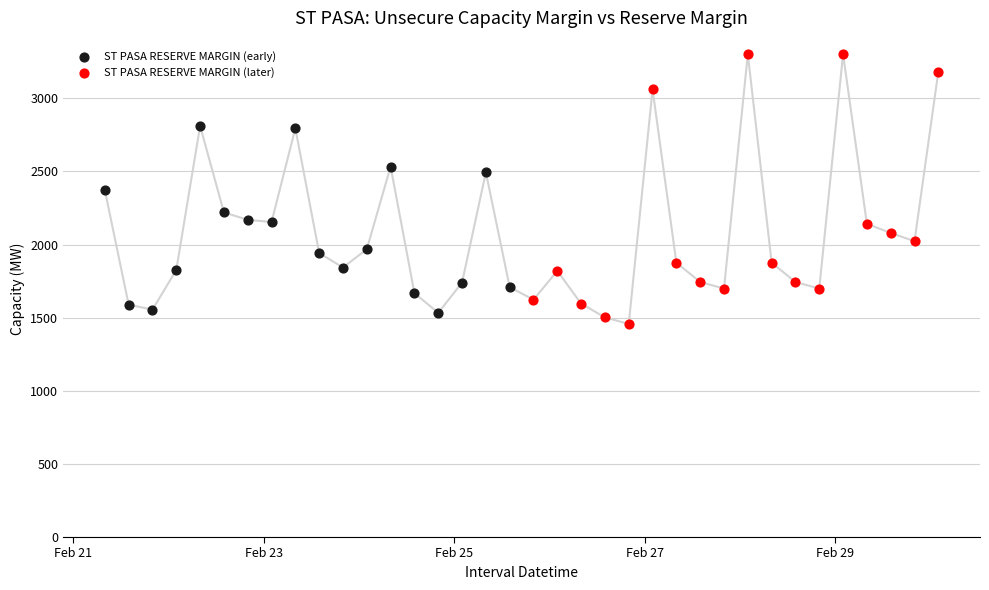

Which series contains the lowest Y value?

ST PASA RESERVE MARGIN (later)